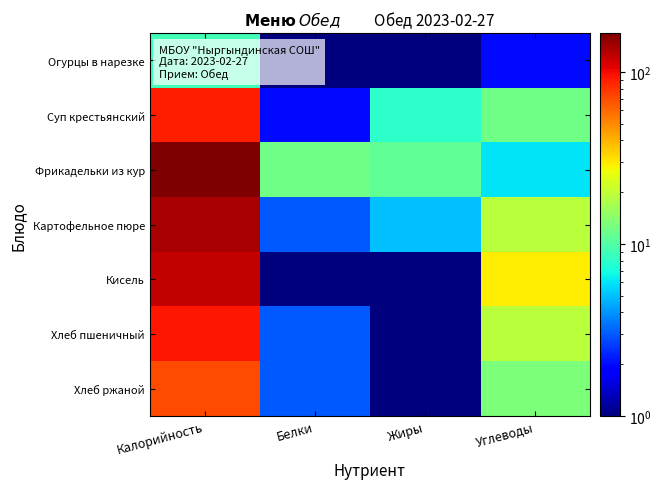

What is the smallest value displayed?

1